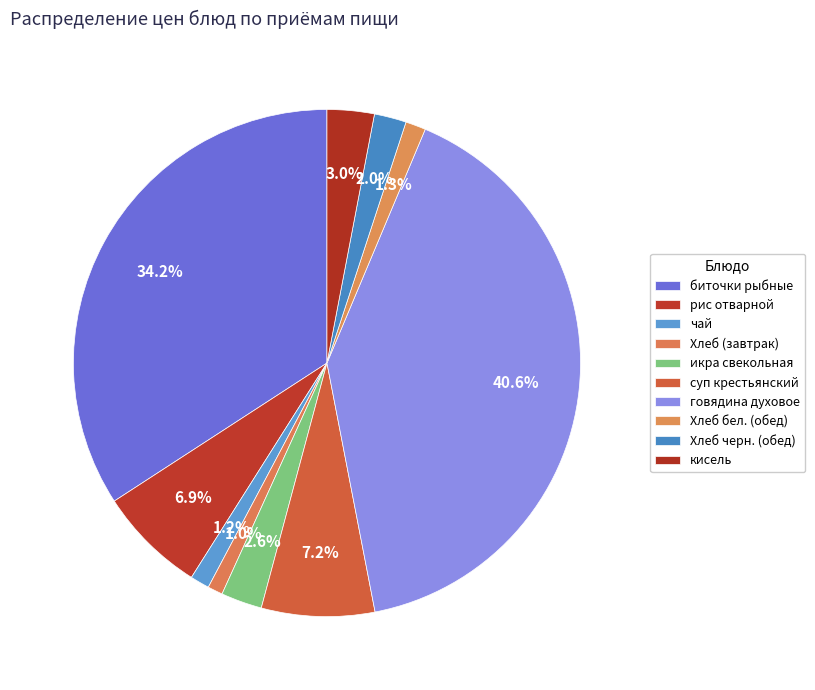

Which category has the smallest portion of the pie?

Хлеб (завтрак)